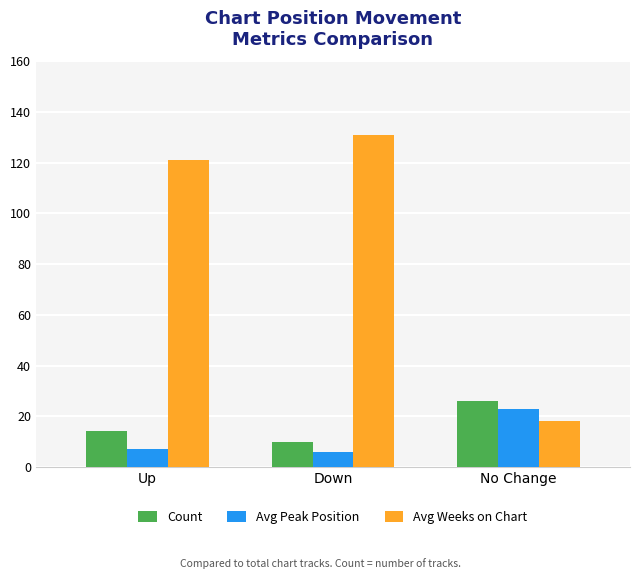

The Avg Peak Position series shows 23 at No Change. True or false?

True